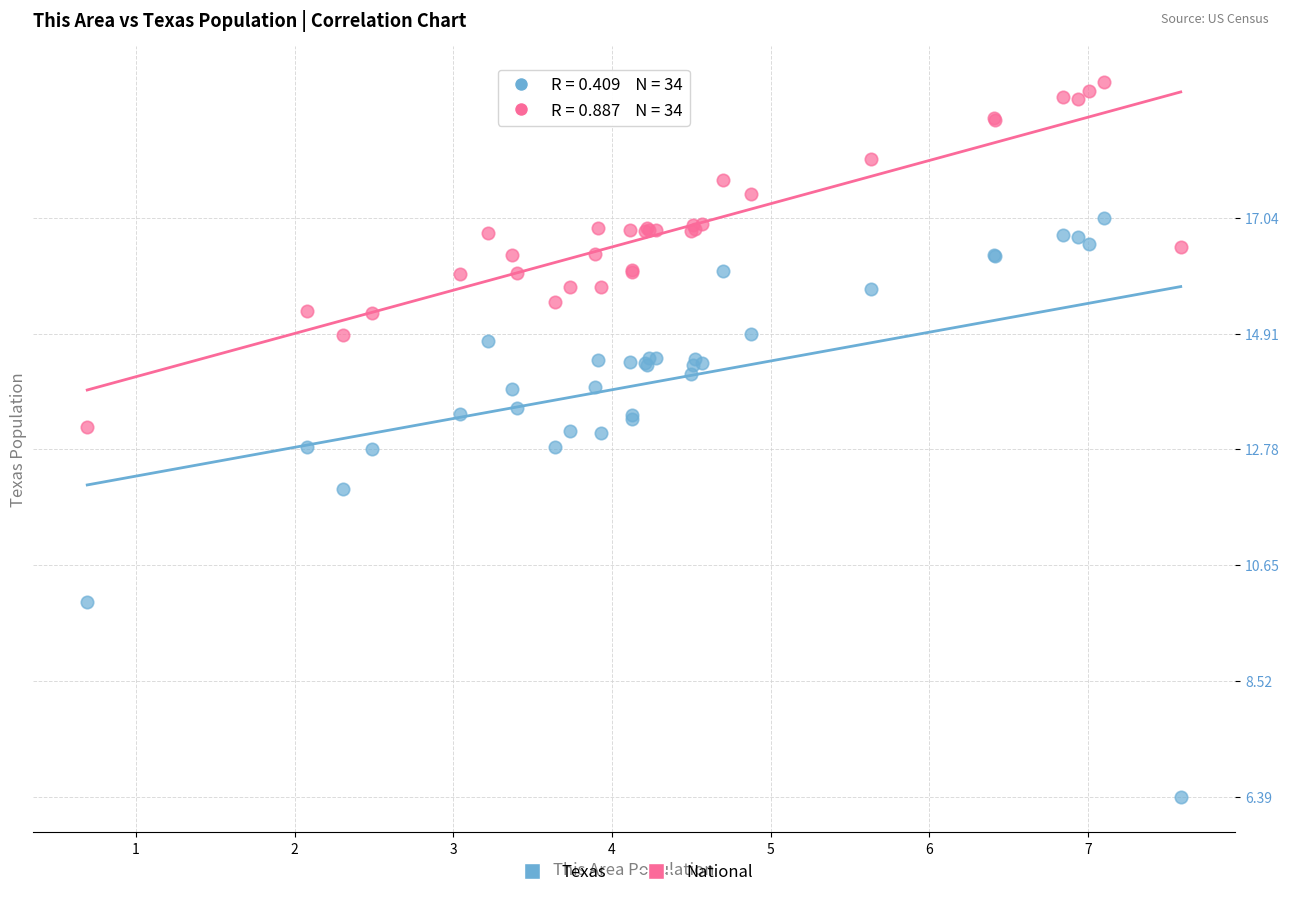

What are all the series names shown in the legend?

Texas, National